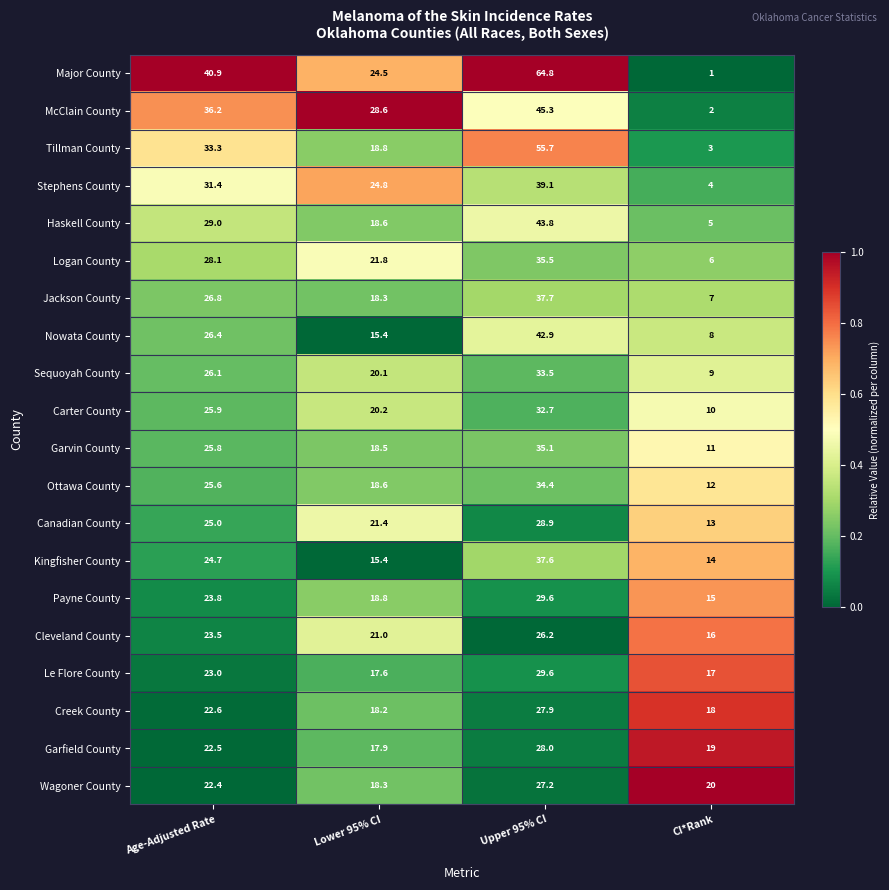

How many series are shown in this chart?

20